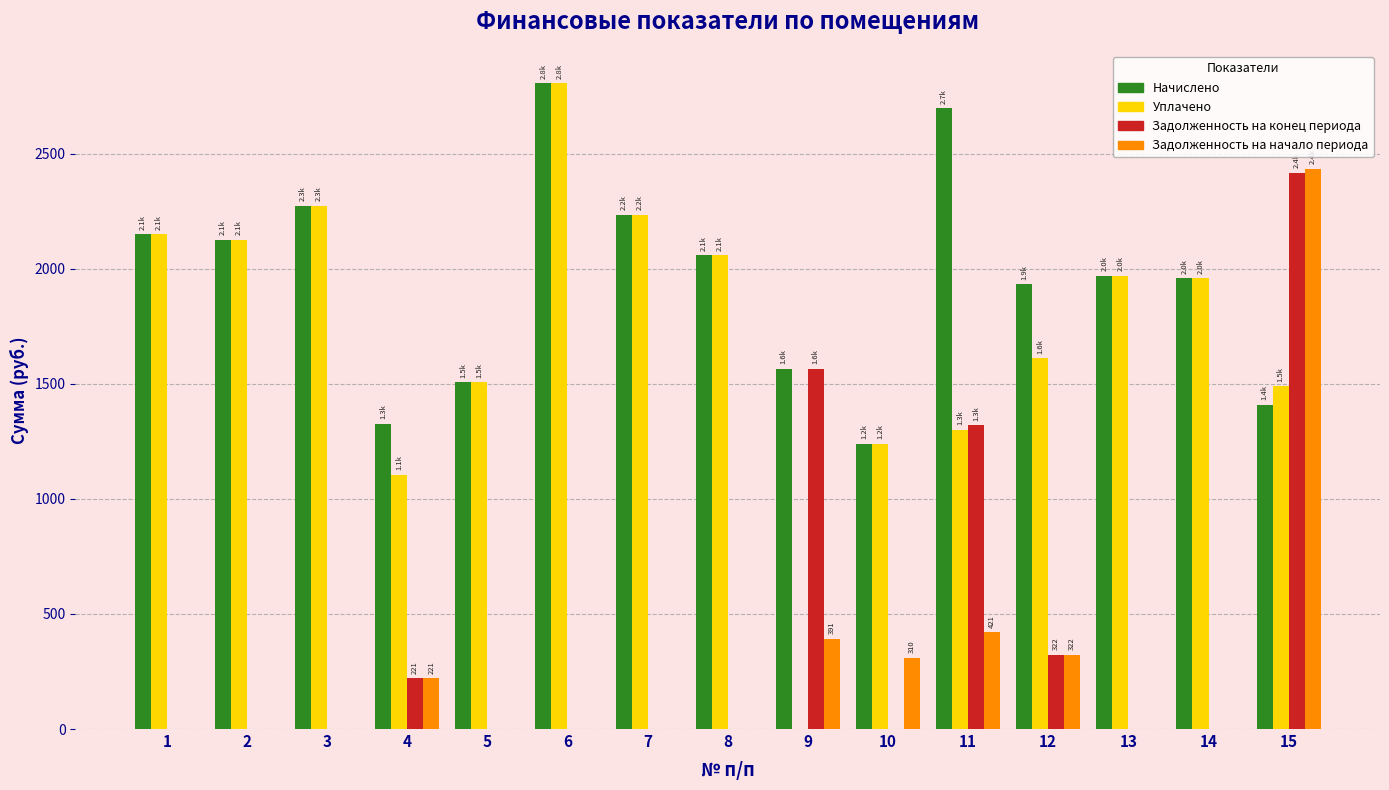

Which series has the largest total across all categories?

Начислено